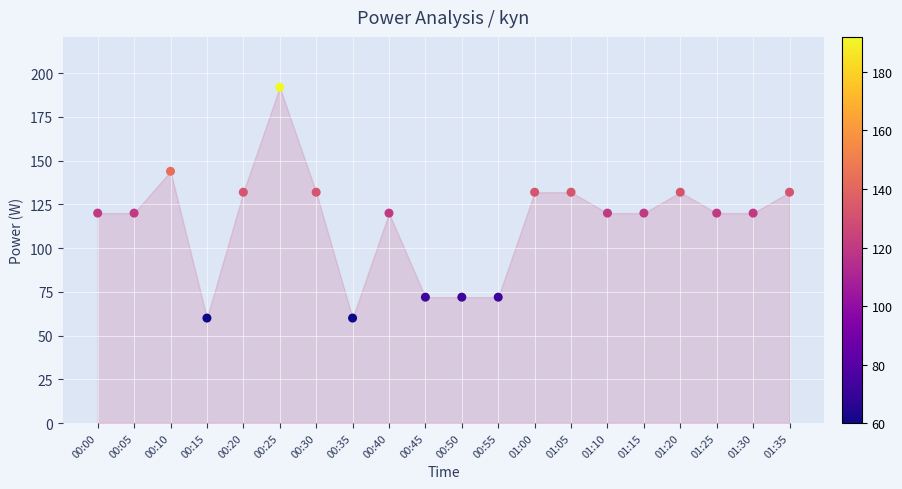

What is the ratio of the value at 00:05 to the value at 00:35?

2.0